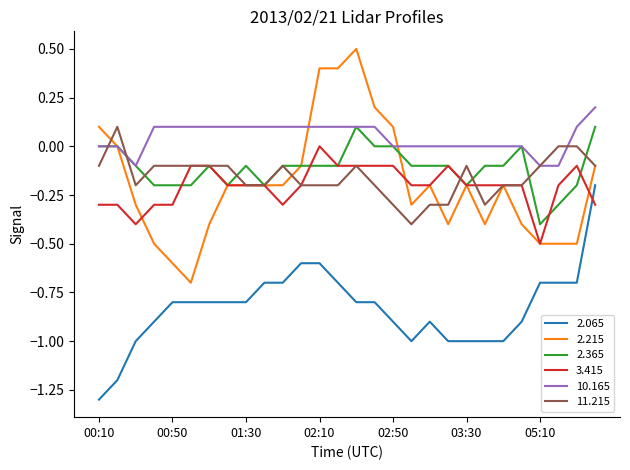

True or false: 2.365 and 2.065 intersect in this chart.

False